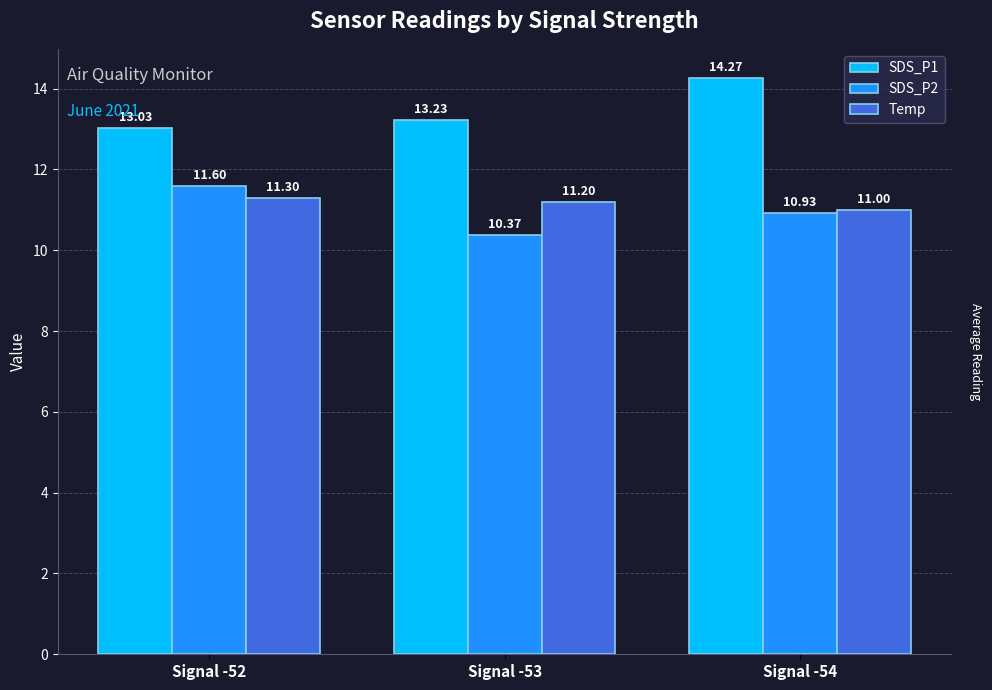

What is the maximum value shown in the chart?

14.3